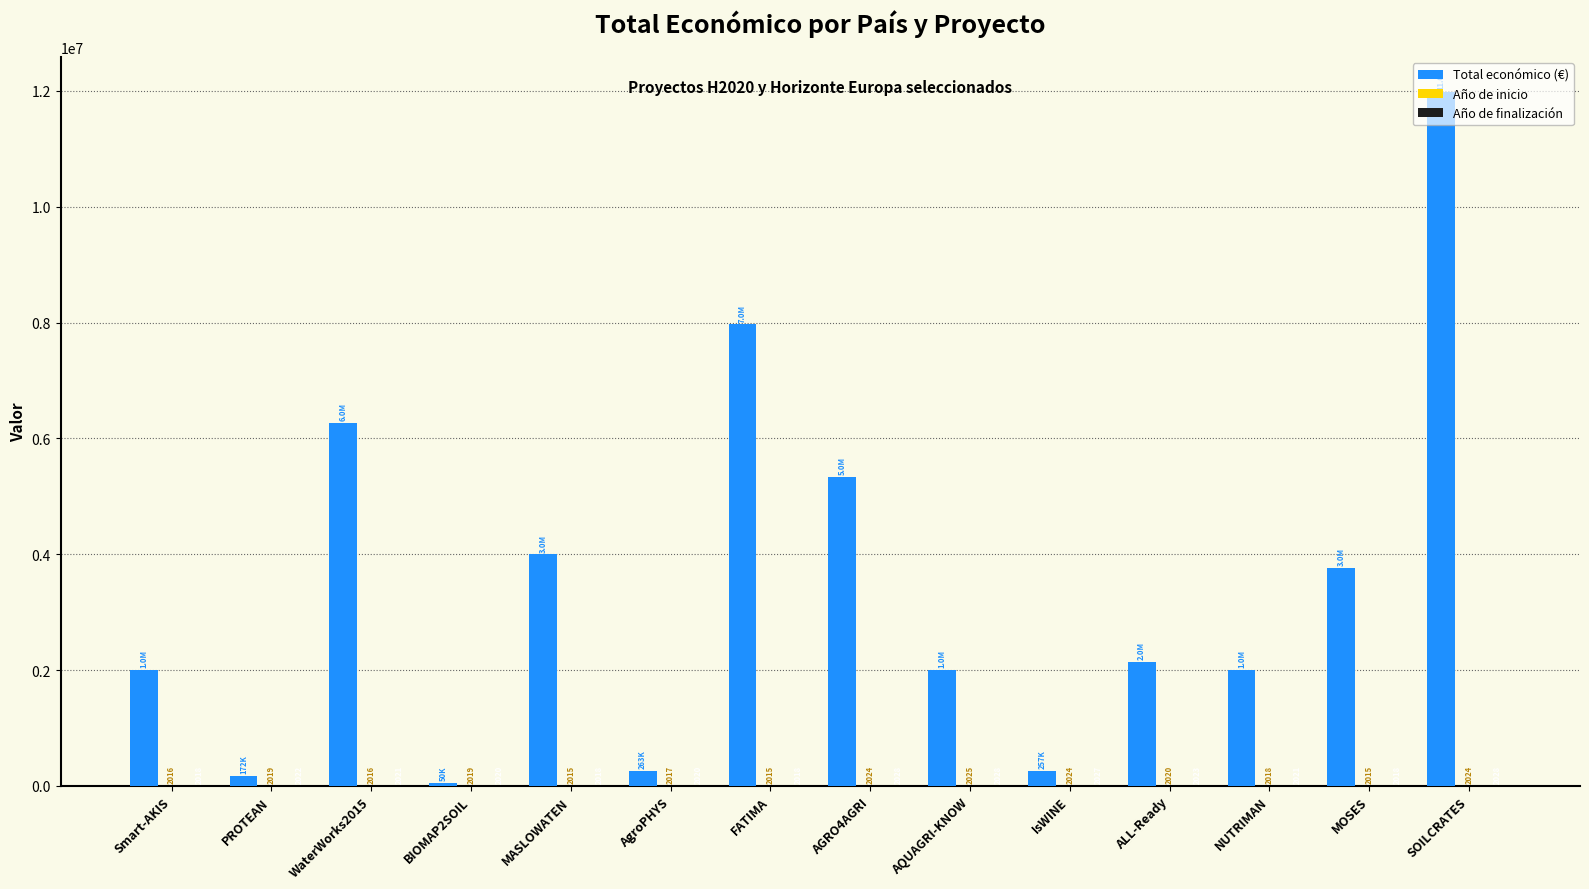

At which category is the sum across all series the highest?

SOILCRATES